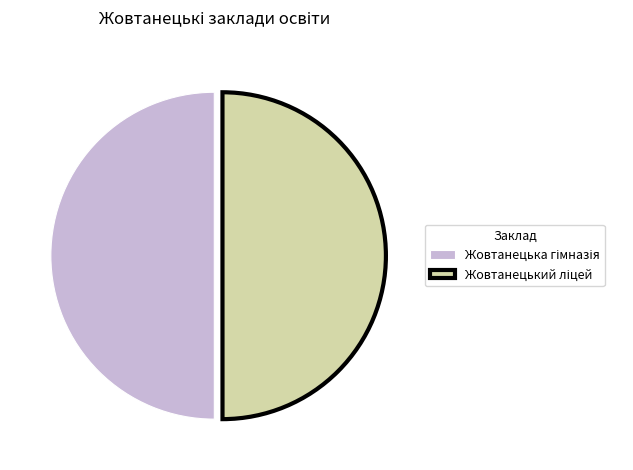

How many segments does this pie chart have?

2